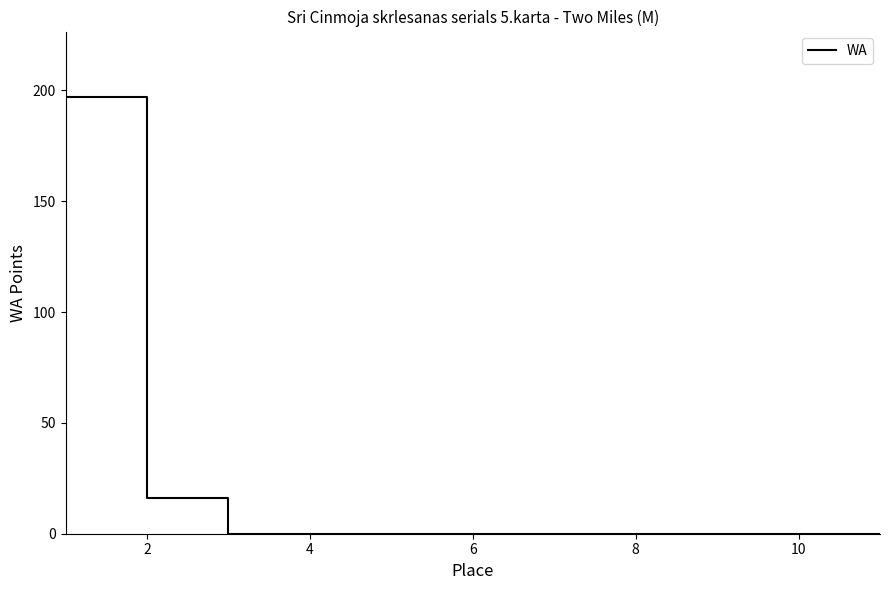

What is the difference between the maximum and minimum values?

197